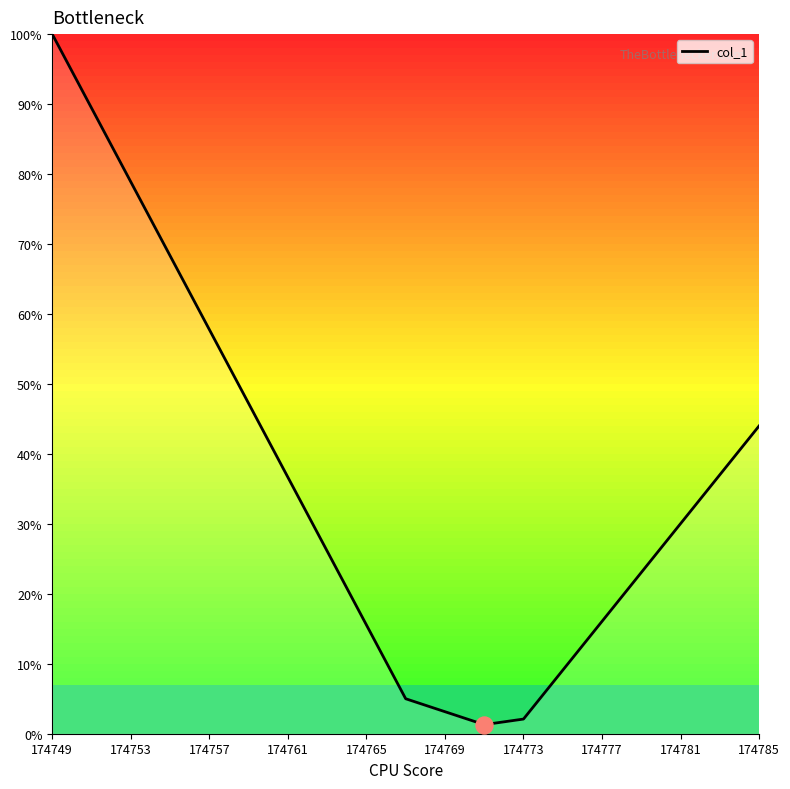

How many lines are shown in the chart?

1